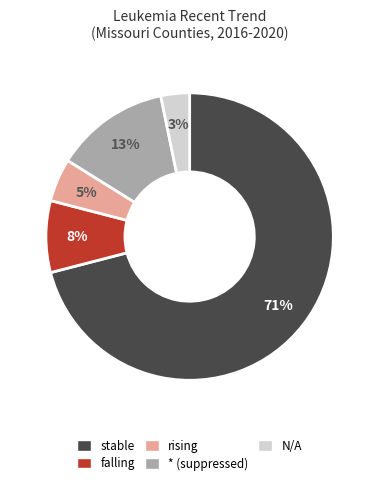

Does any single category account for the majority?

Yes